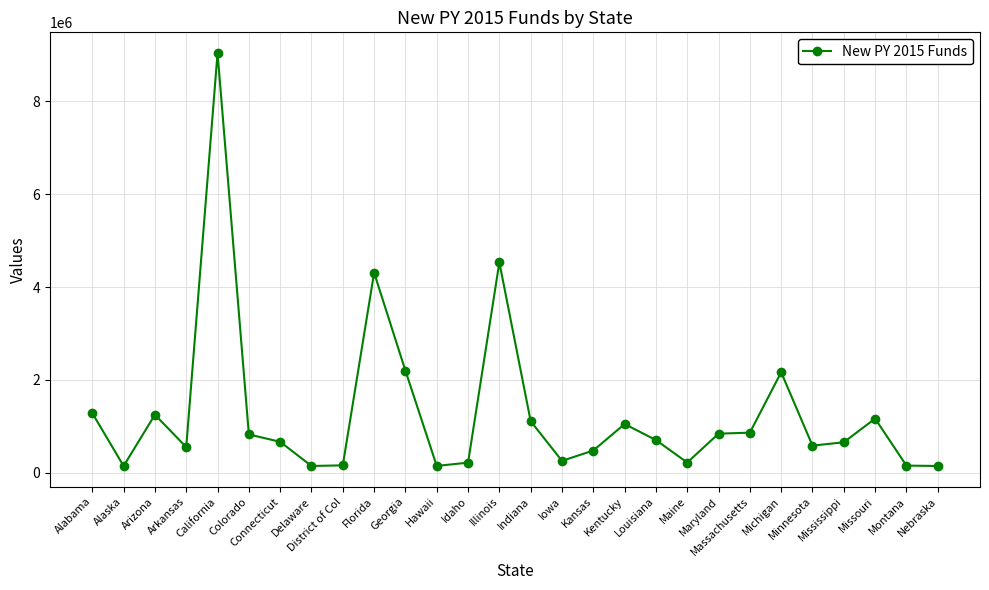

What is the maximum value shown in the chart?

9045145